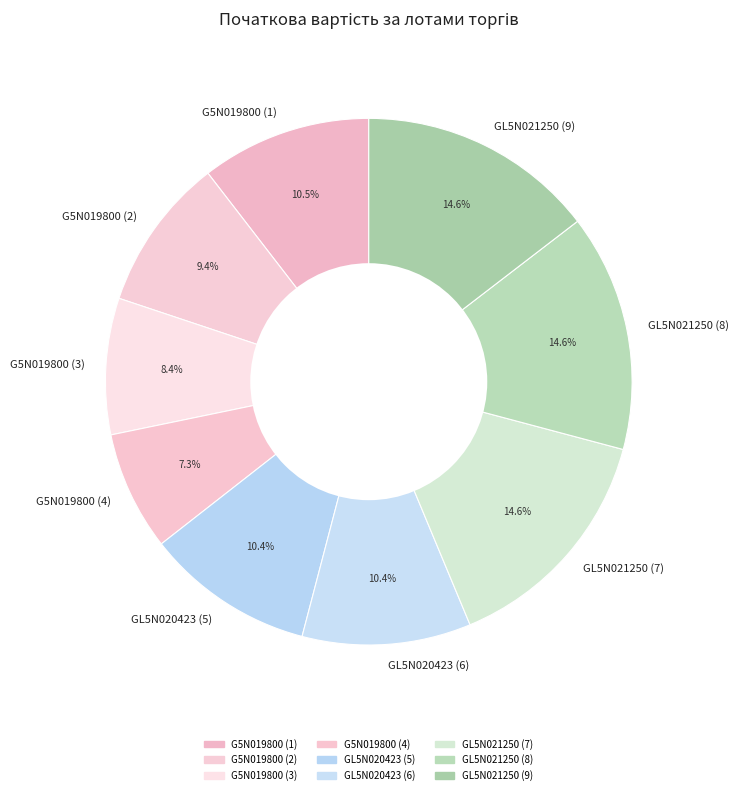

Does any single category account for the majority?

No